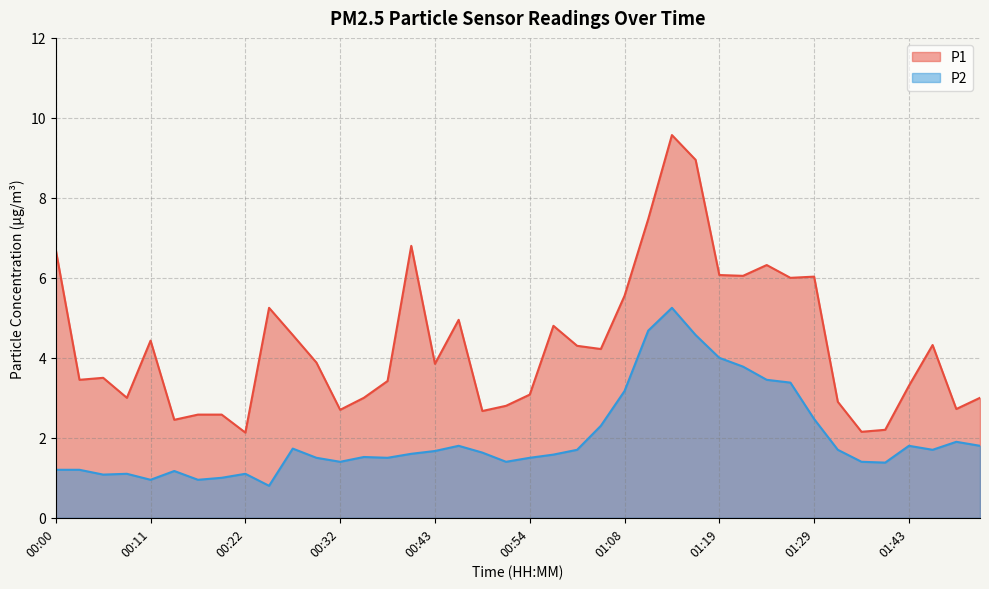

True or false: P1 and P2 intersect in this chart.

False